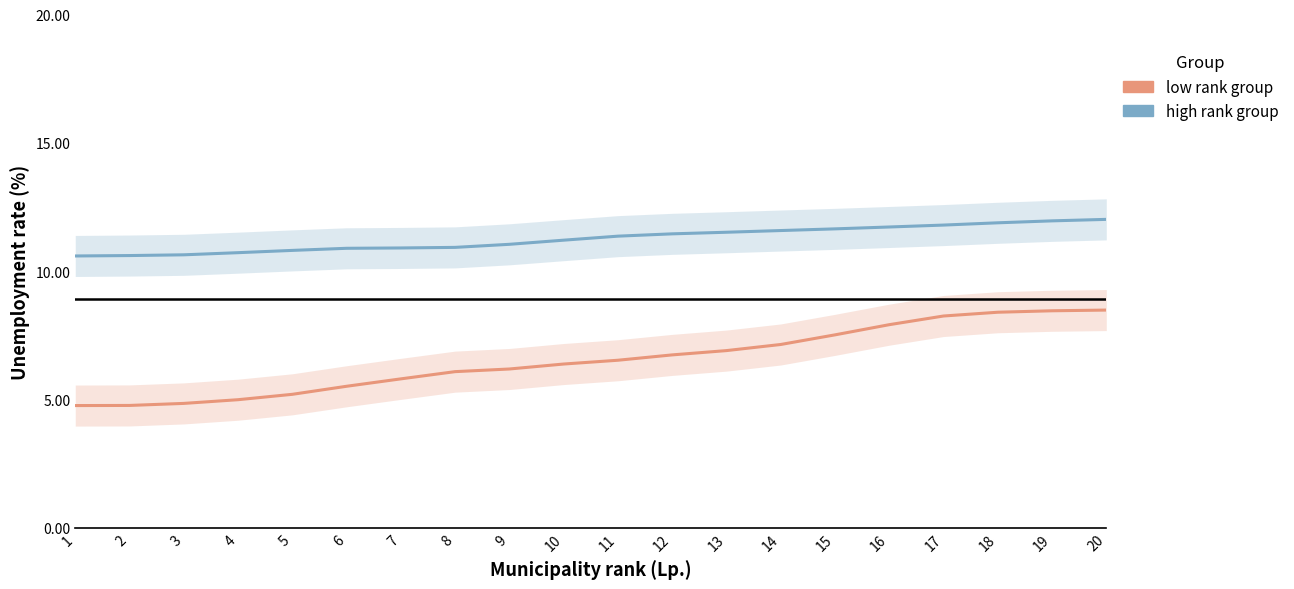

True or false: low rank group and high rank group intersect in this chart.

False